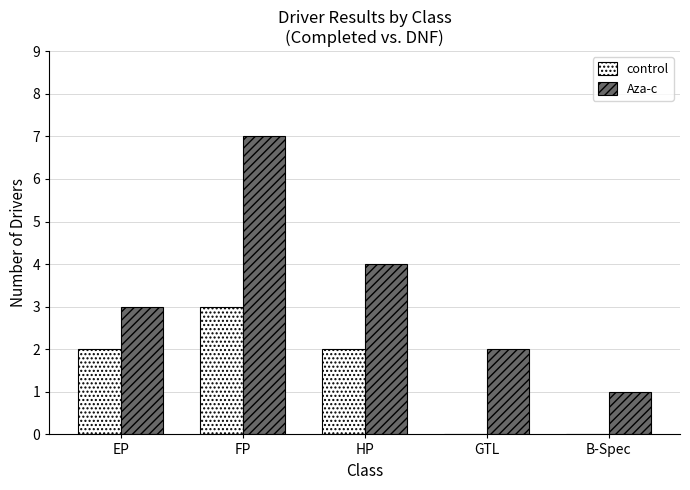

Reading left to right, list all the values displayed in this chart.

control: EP=2	FP=3	HP=2	GTL=0	B-Spec=0
Aza-c: EP=3	FP=7	HP=4	GTL=2	B-Spec=1